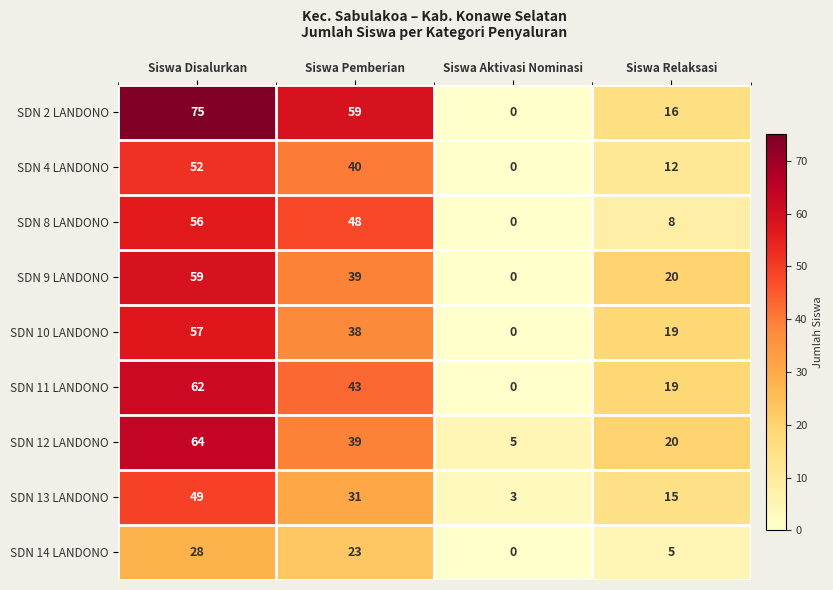

Rank the series by their maximum value, from lowest to highest.

SDN 14 LANDONO, SDN 13 LANDONO, SDN 4 LANDONO, SDN 8 LANDONO, SDN 10 LANDONO, SDN 9 LANDONO, SDN 11 LANDONO, SDN 12 LANDONO, SDN 2 LANDONO